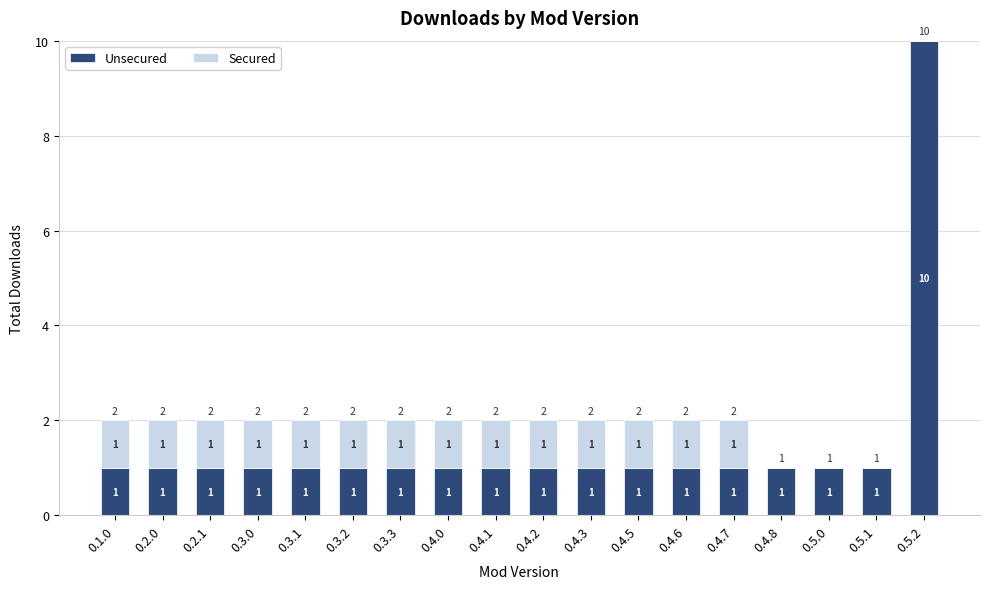

True or false: Unsecured has a value of 2 at 0.4.3.

False